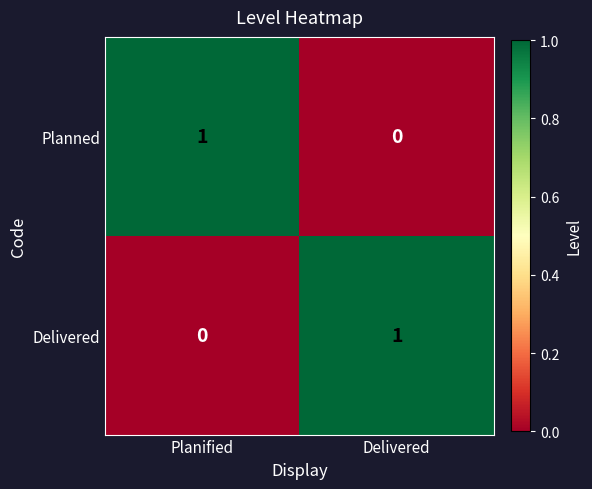

How many distinct data groups are displayed?

2